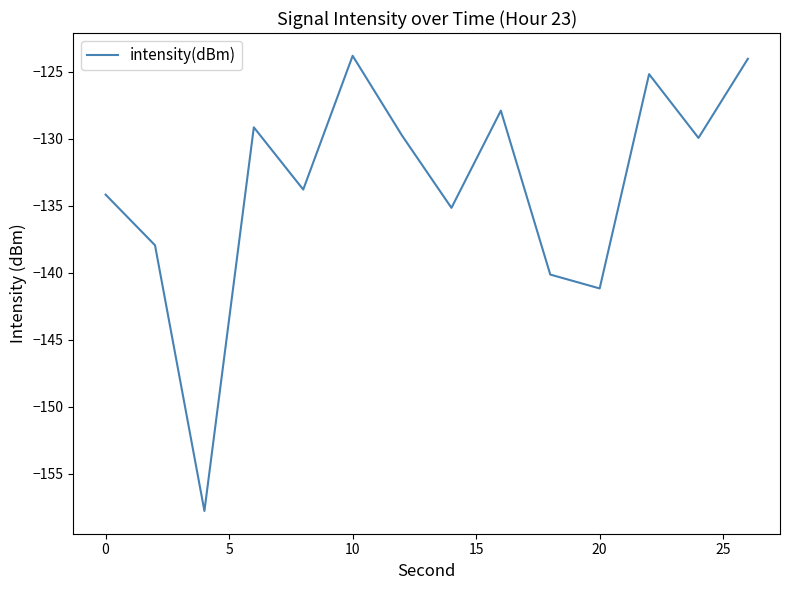

What is the minimum value shown in the chart?

-157.8